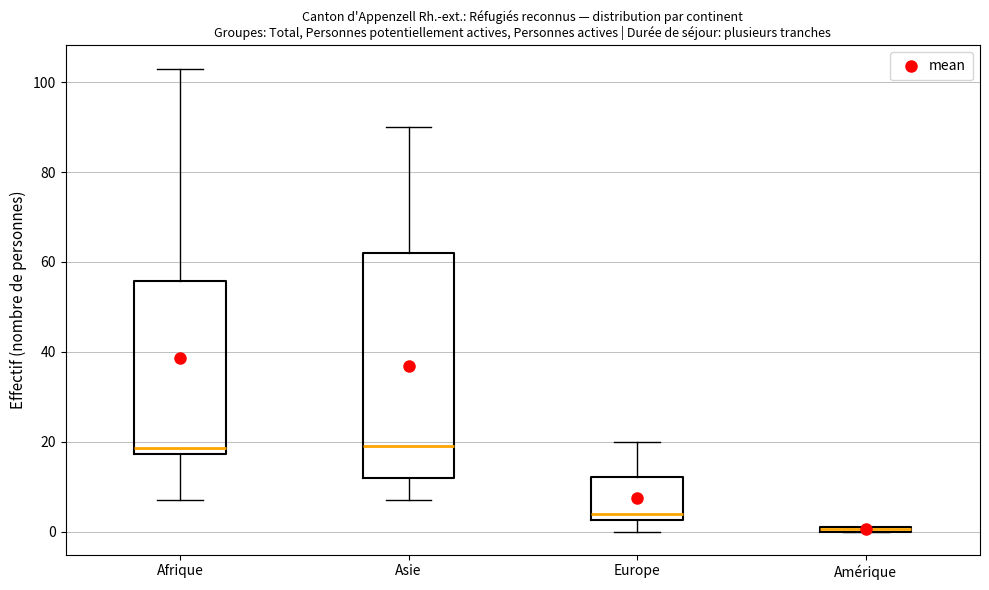

Where is the upper edge of the box for Amérique on the y-axis? The values are not printed on the chart, so give them approximately, as read against the axis.

2